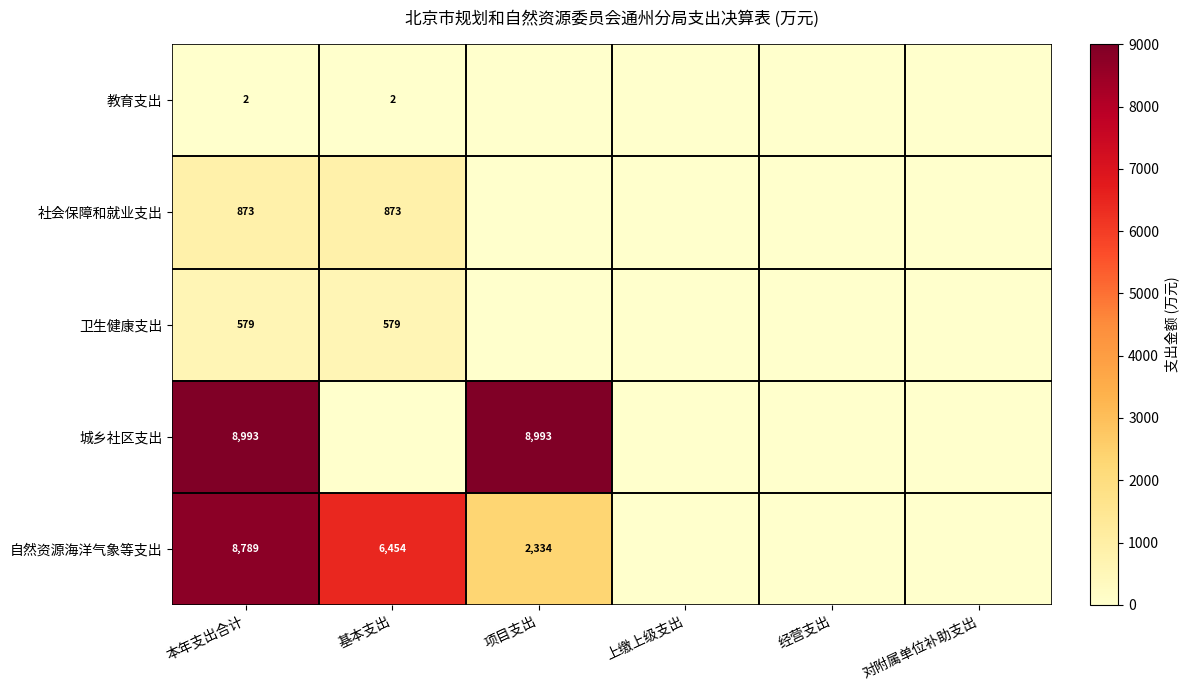

The 教育支出 series shows 2 at 基本支出. True or false?

True